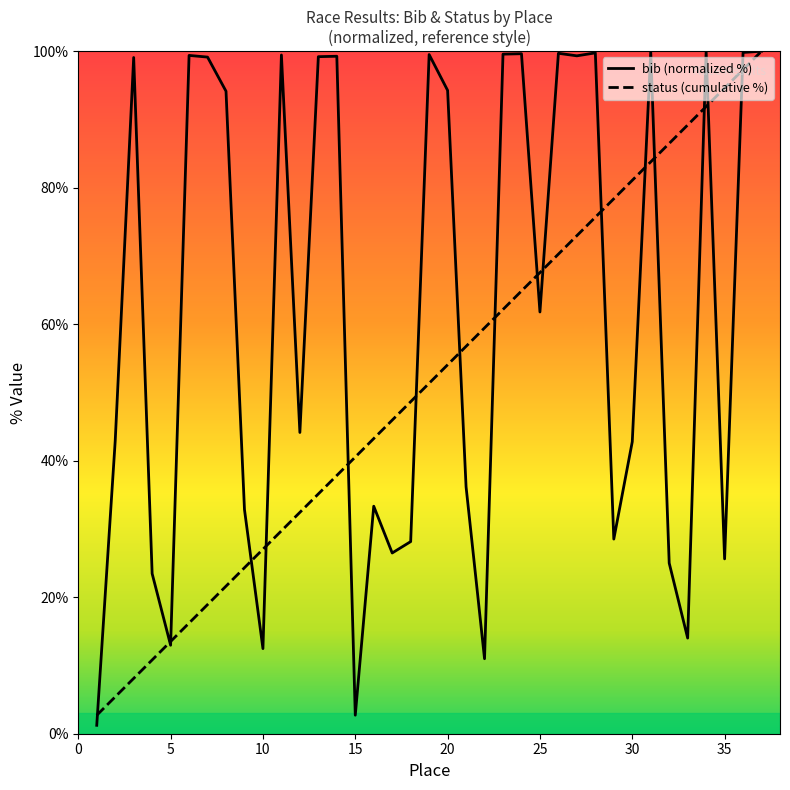

Which series has the largest total across all categories?

bib (normalized %)